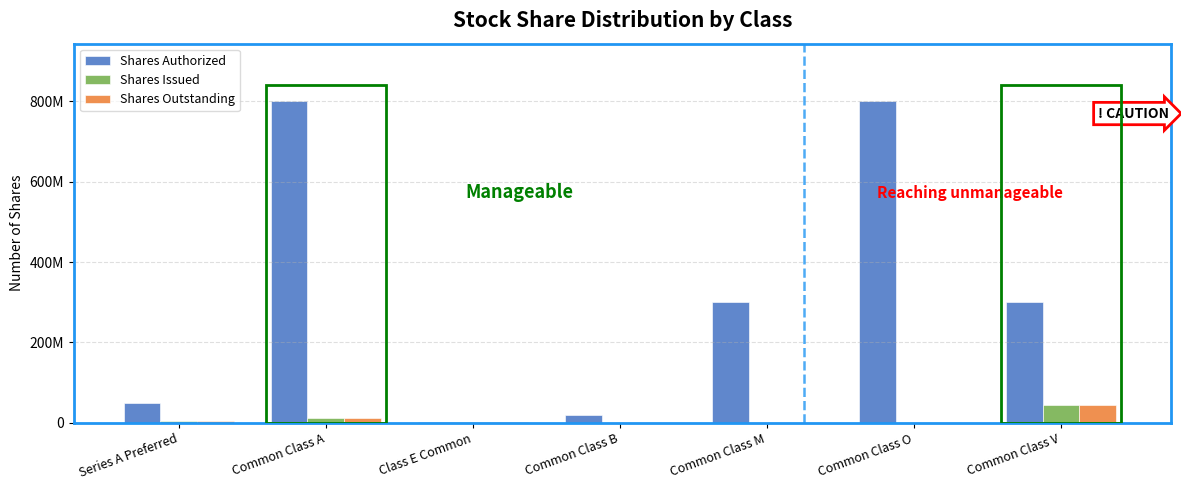

Are the bars grouped side by side (vs. stacked)?

Yes